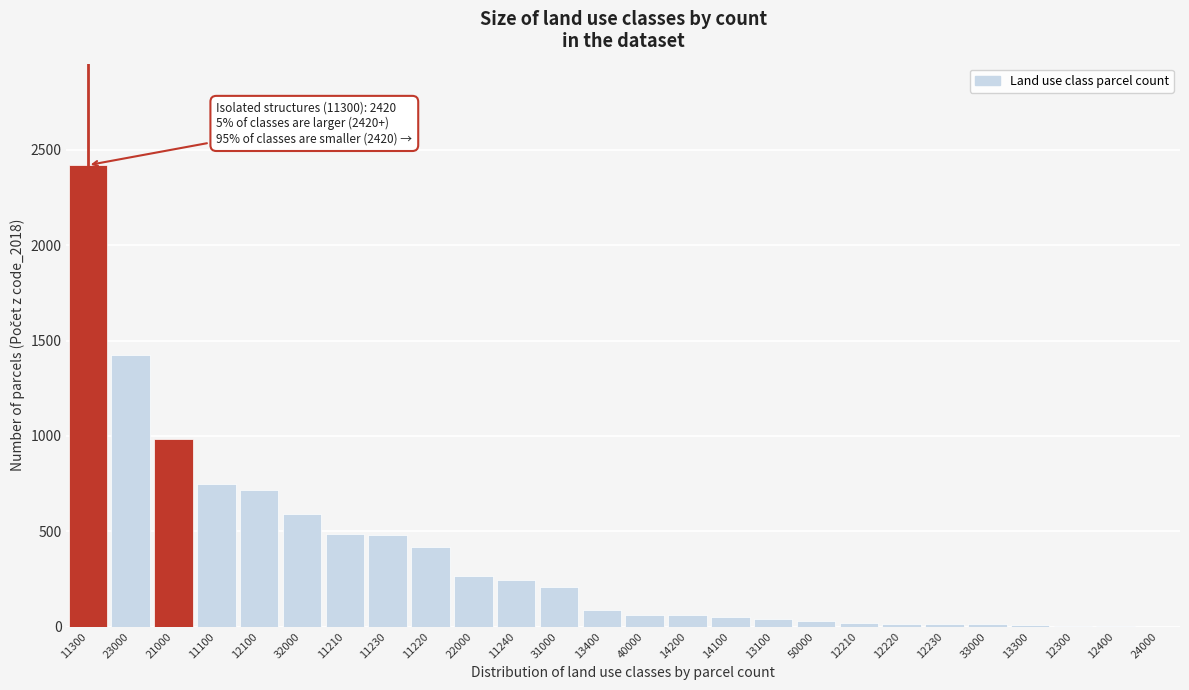

What is the maximum value shown in the chart?

2420